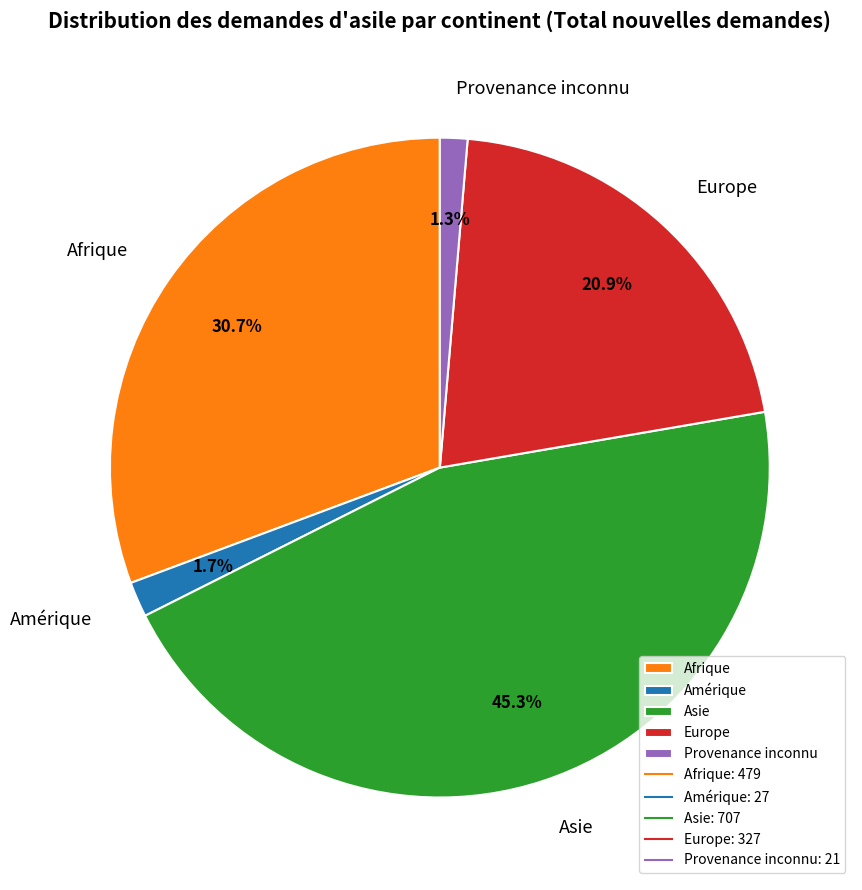

Which category has the biggest portion of the pie?

Asie